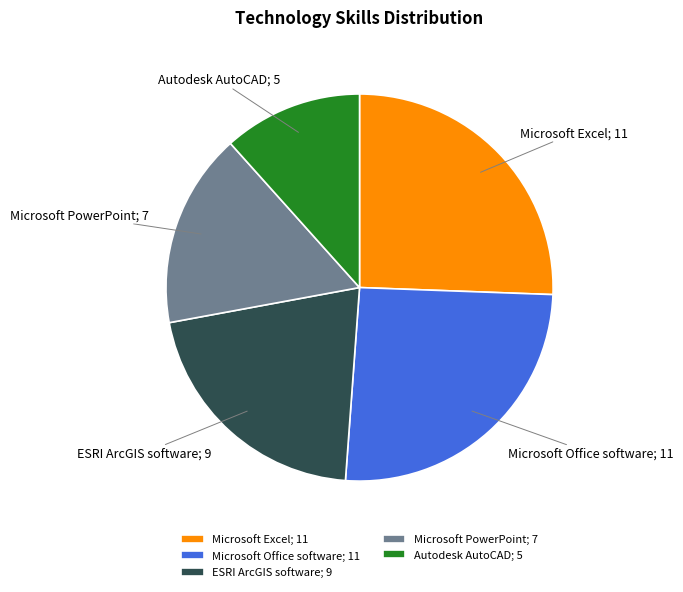

Does Microsoft PowerPoint; 7 account for over 50% of the chart?

No